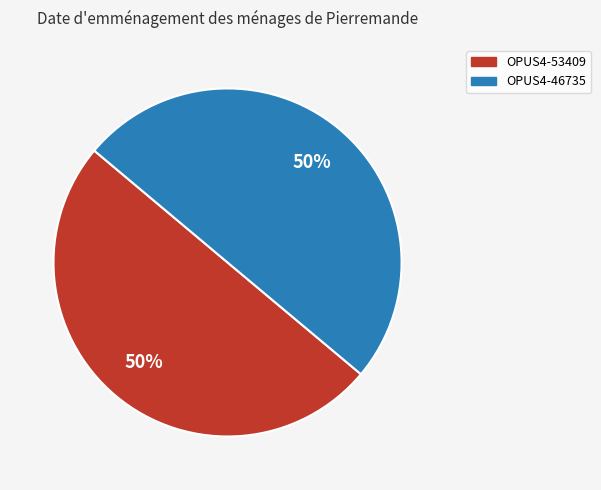

Combined, do OPUS4-46735 and OPUS4-53409 account for over 50%?

Yes